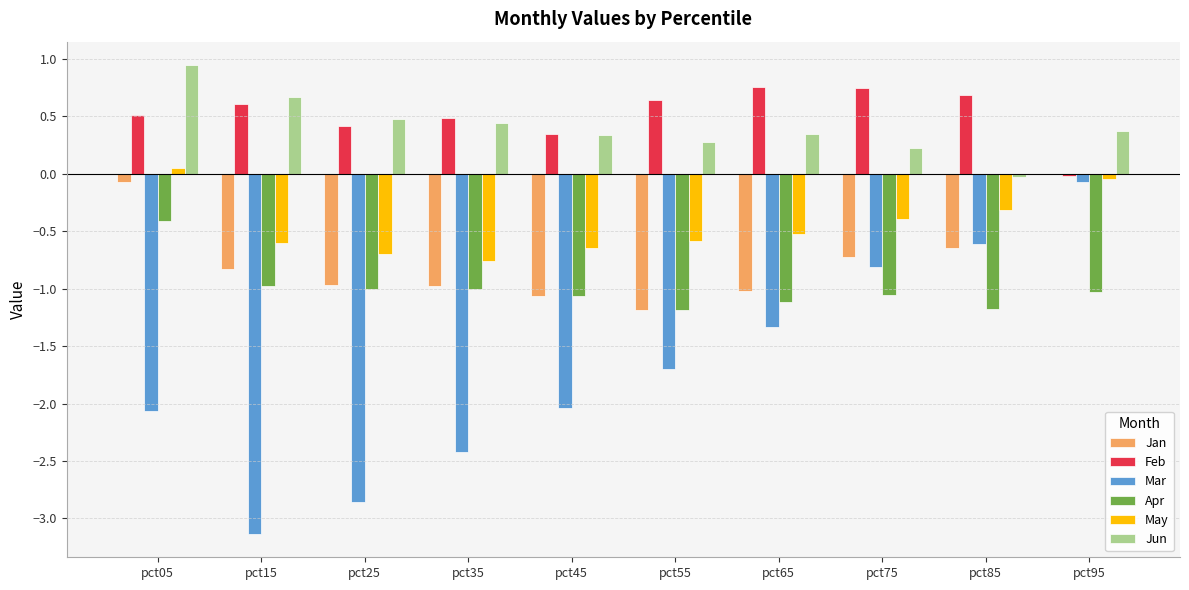

At which label does Apr reach its peak?

pct05